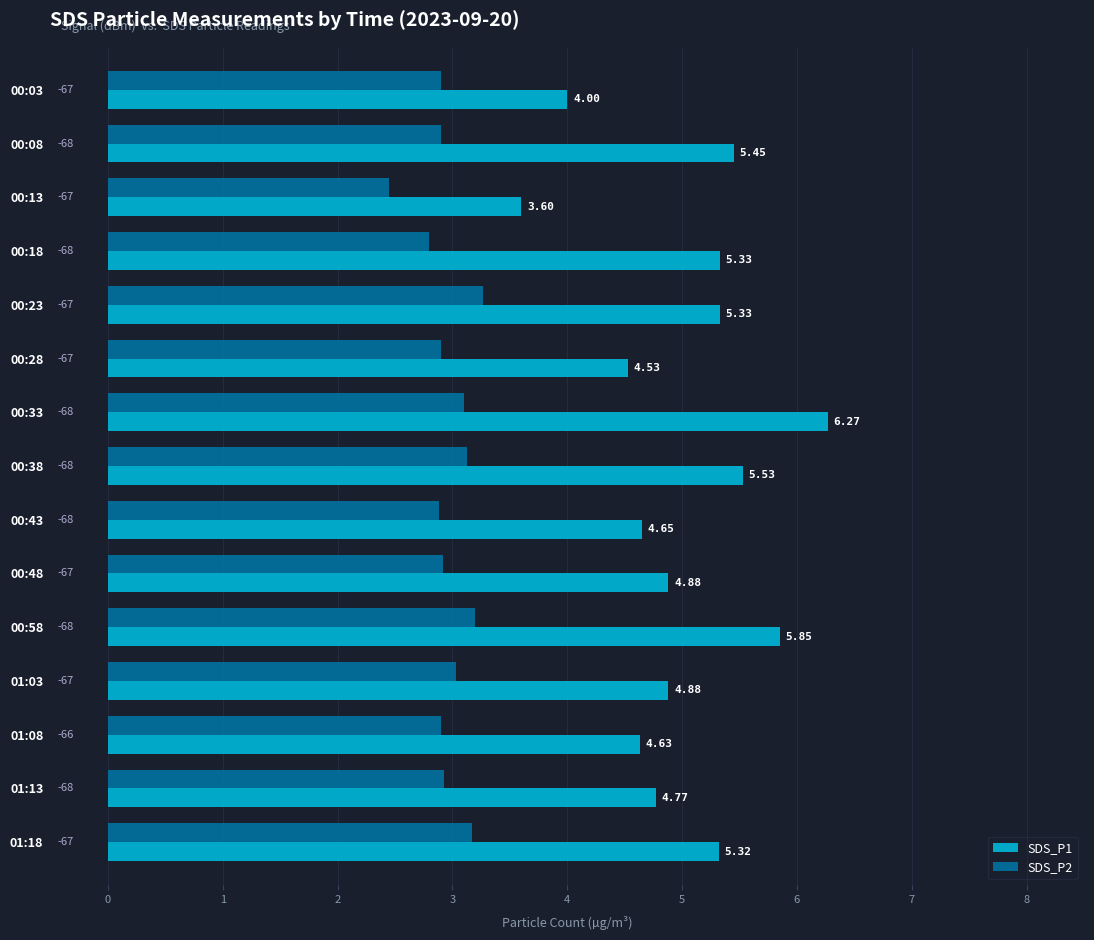

Which series has the largest total across all categories?

SDS_P1